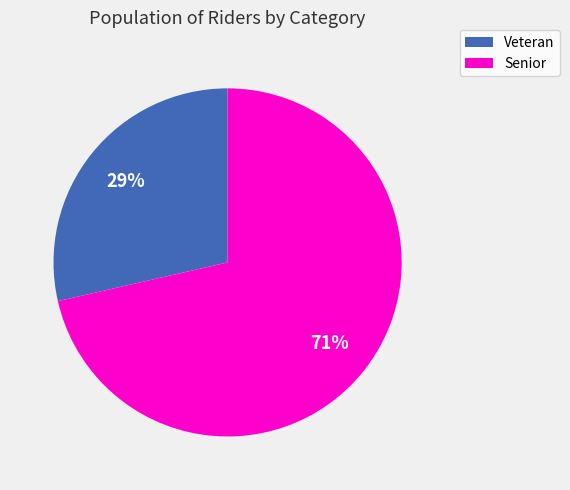

Which category has the smallest portion of the pie?

Veteran